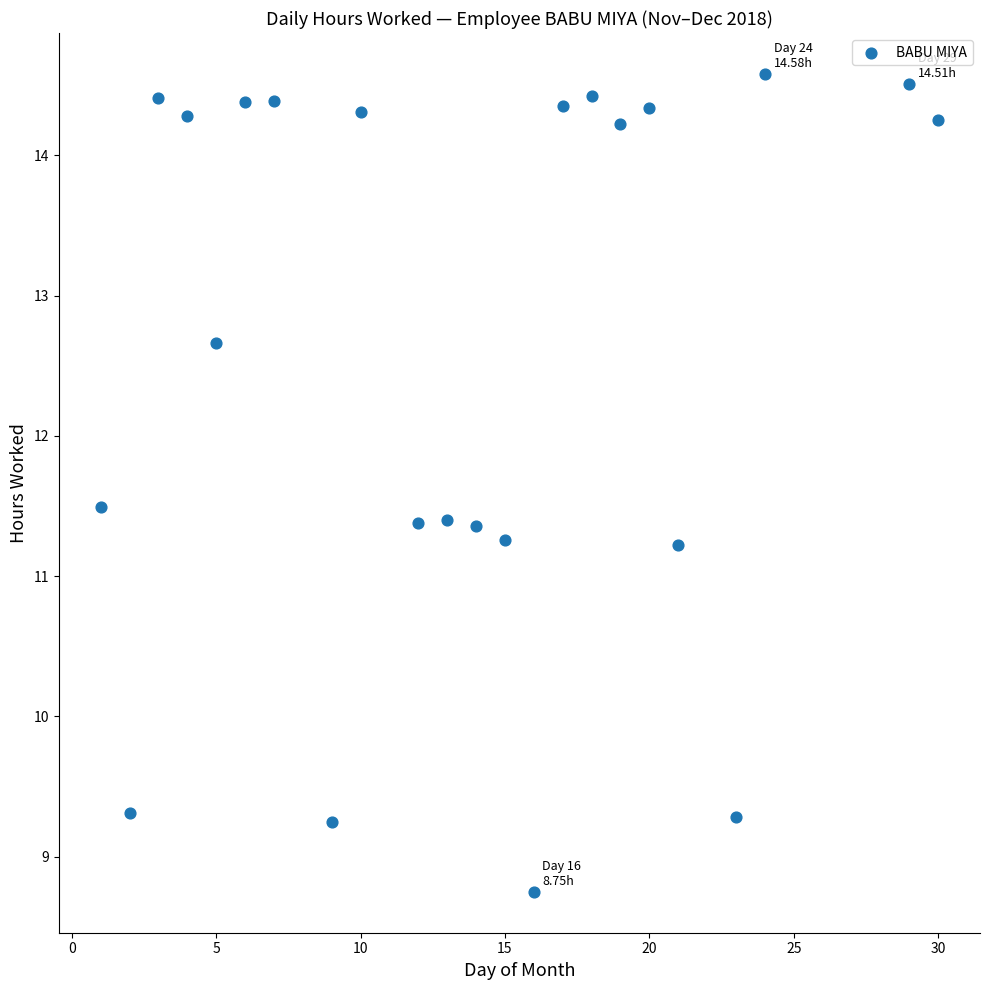

What is the range of Y values (max minus min)?

5.8